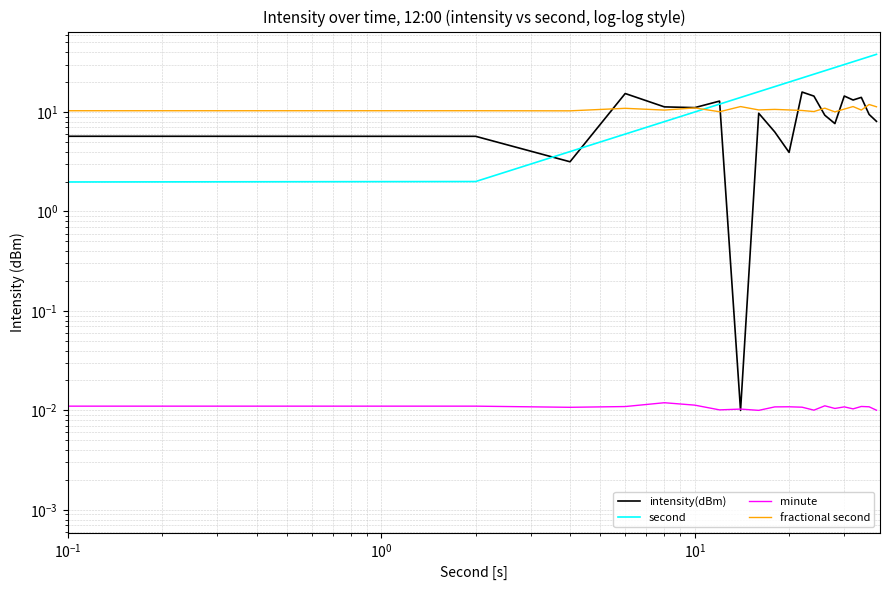

How many lines are shown in the chart?

4